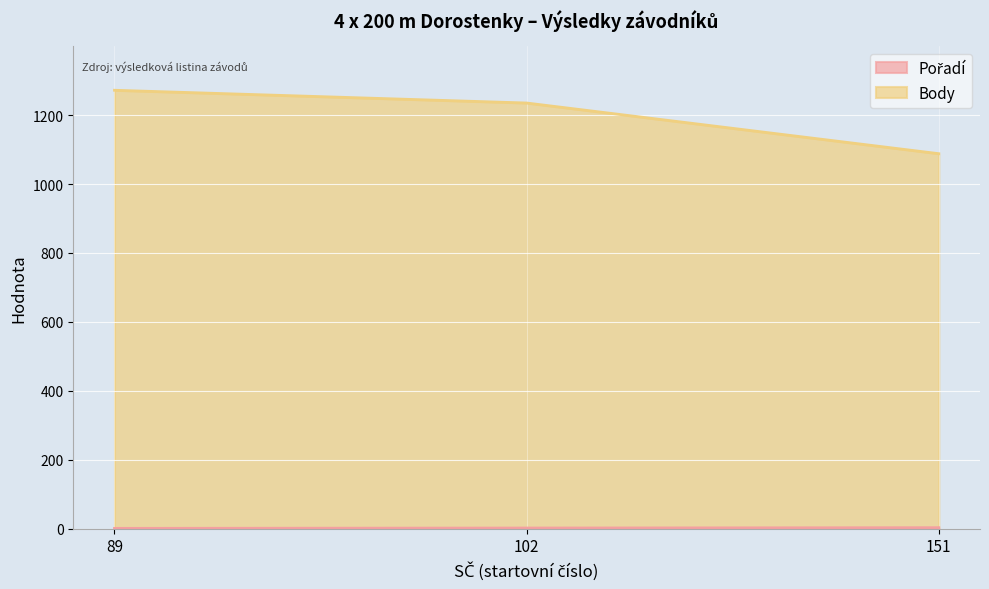

Which has a higher value, 89 or 151?

151